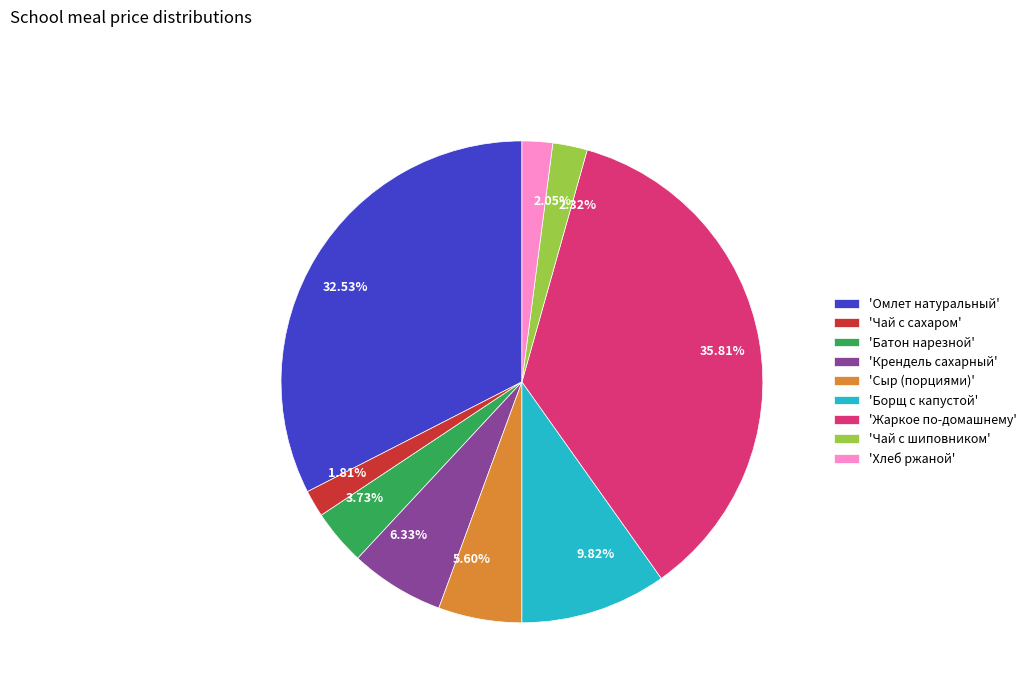

Is there a majority slice in this chart?

No